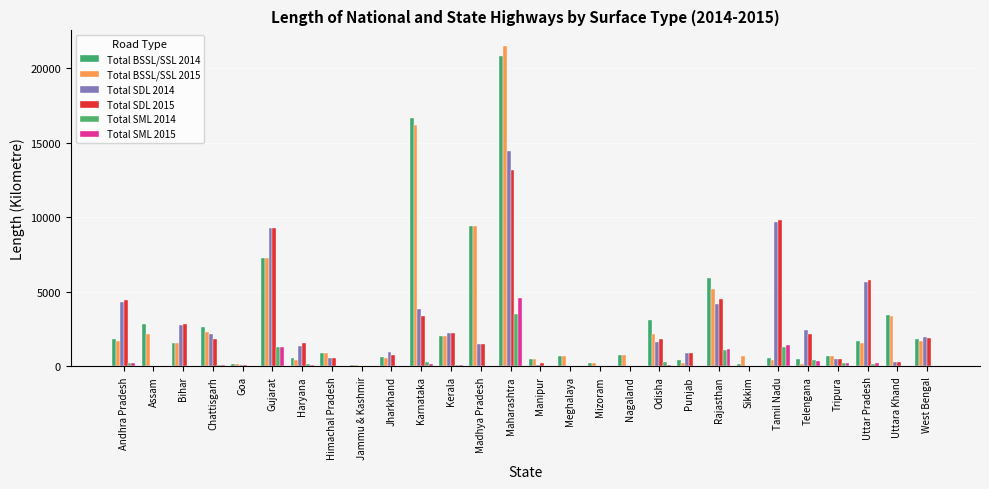

The value of Total SDL 2014 at Maharashtra is 14427. True or false?

True